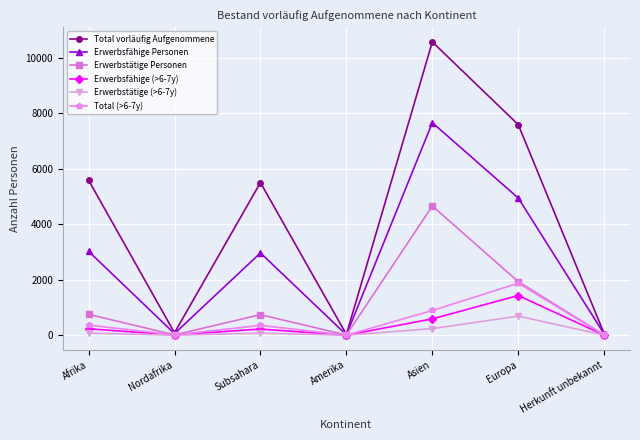

What is the value of the Erwerbsfähige (>6-7y) point at the 4th from the left?

1